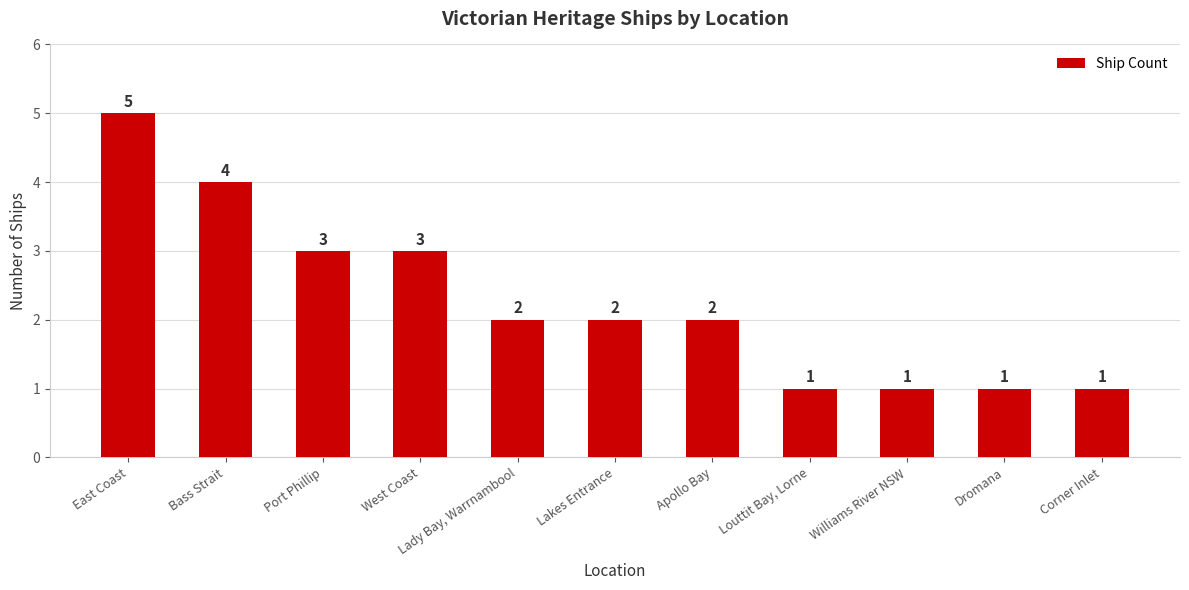

Is it true that the value at West Coast is 3?

True